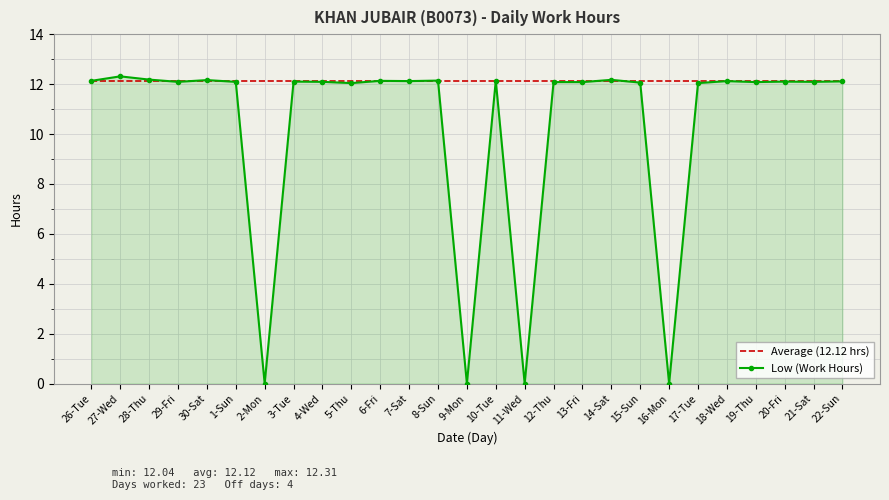

What is the maximum value shown in the chart?

12.3